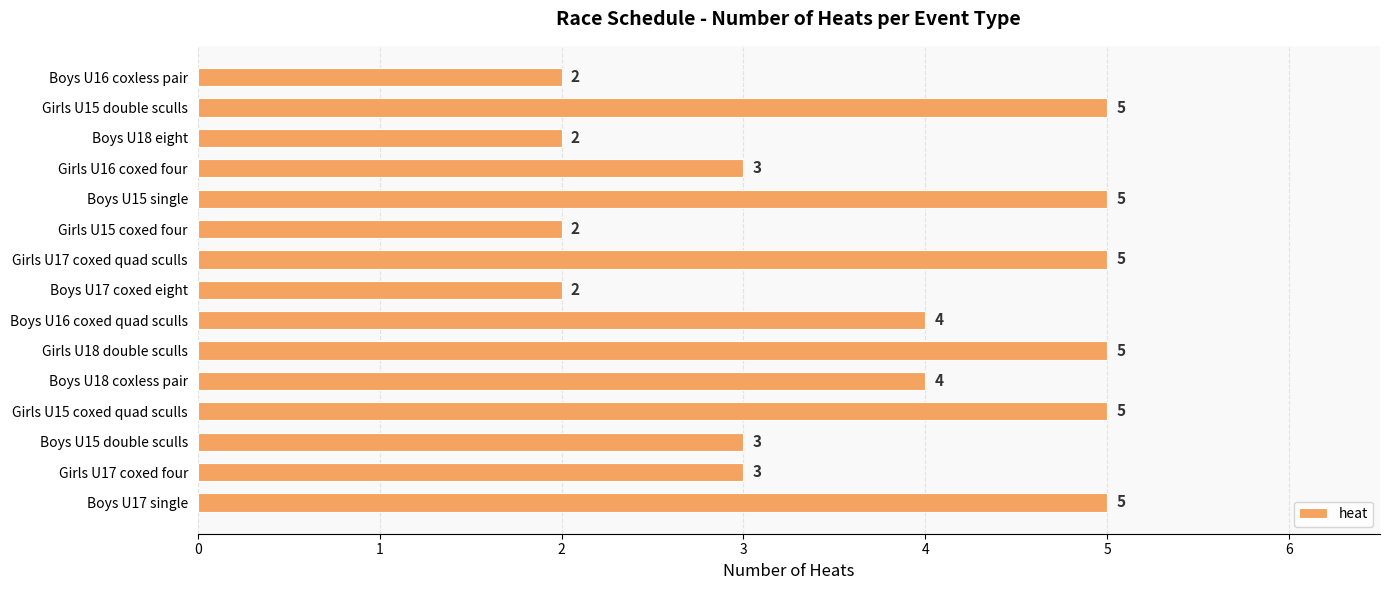

What is the sum of all values?

55